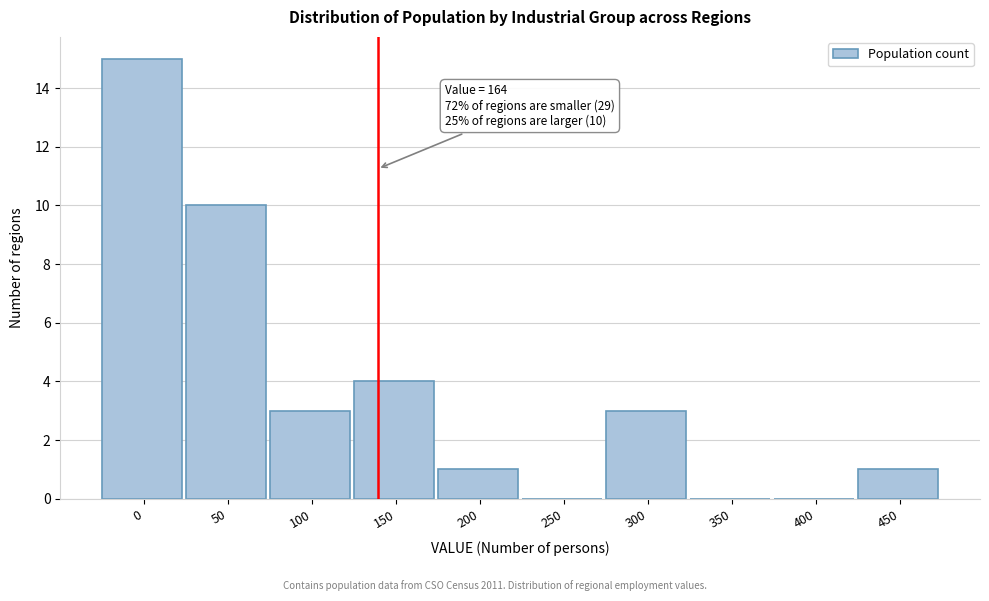

Reading left to right, transcribe all the data shown in this chart.

0=15	50=10	100=3	150=4	200=1	250=0	300=3	350=0	400=0	450=1